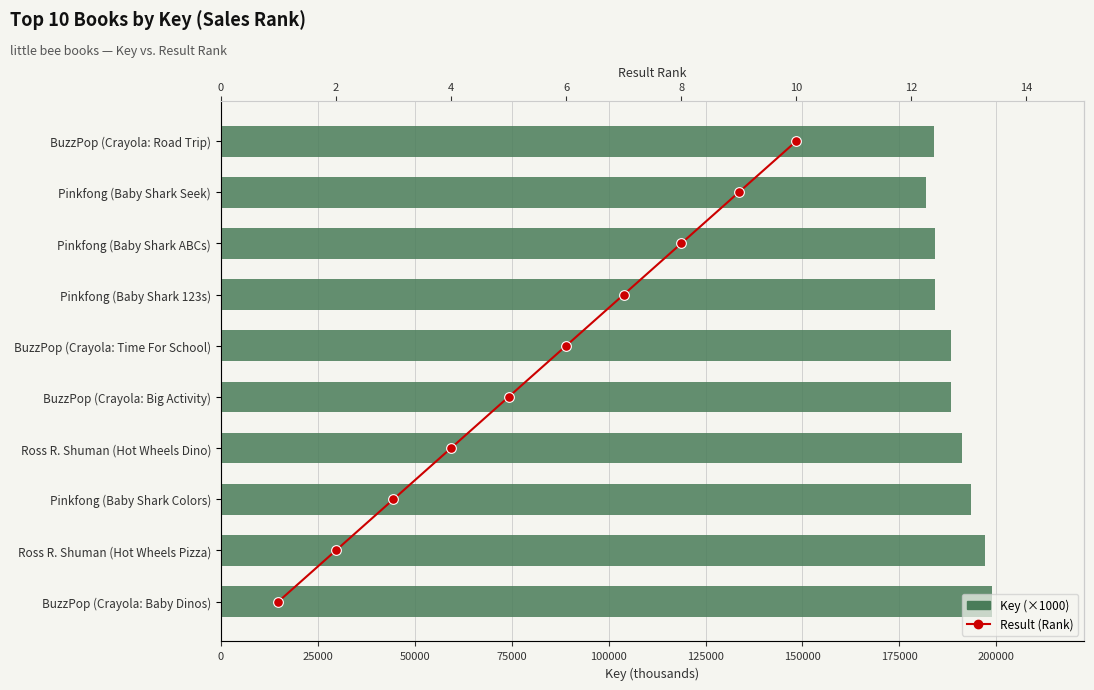

Rank the series at 75000 from highest to lowest value.

Key (×1000), Result (Rank)